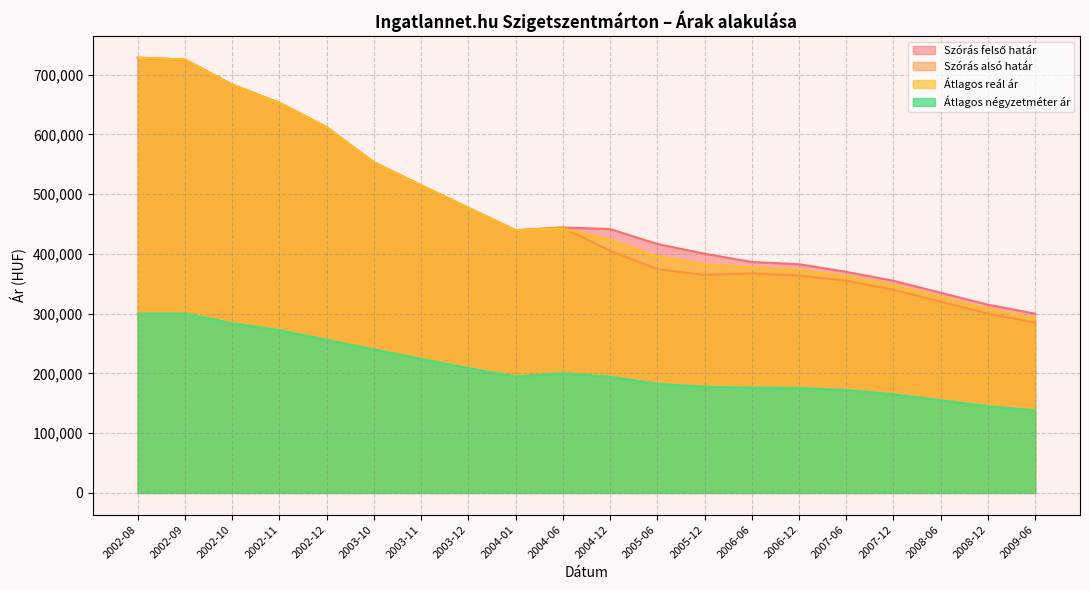

What is the average value of the Szórás felső határ series?

476616